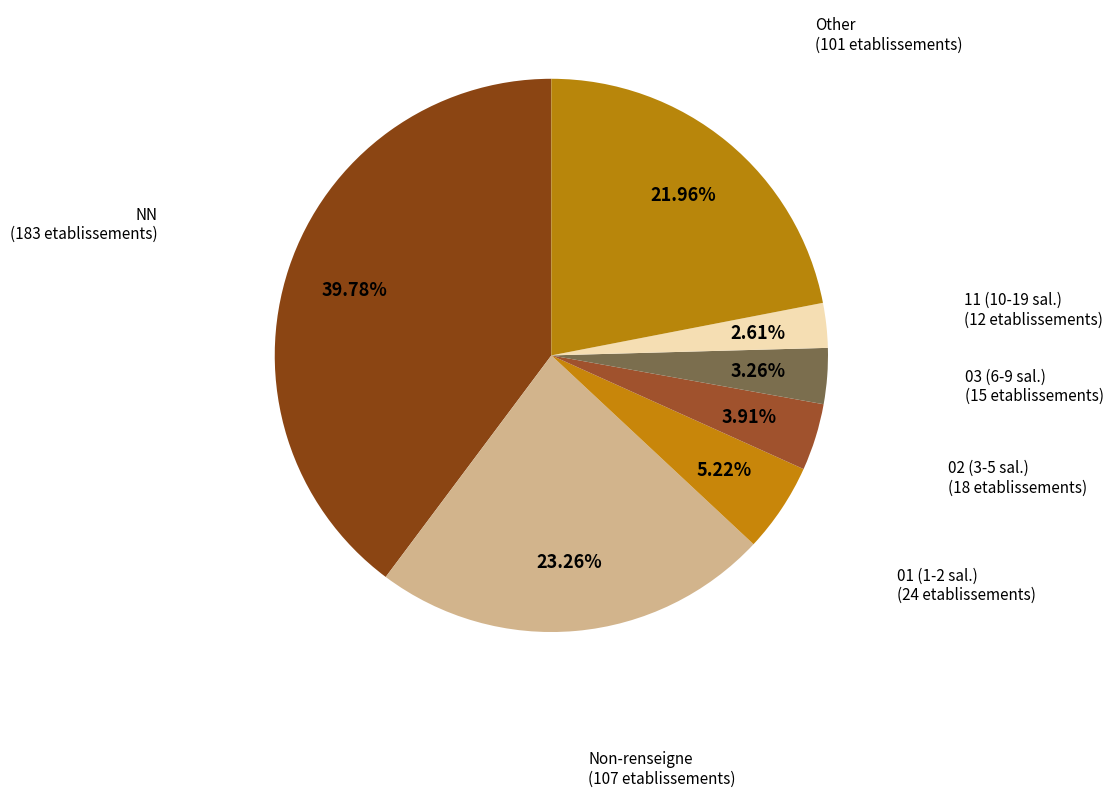

What is the largest slice in the pie chart?

NN